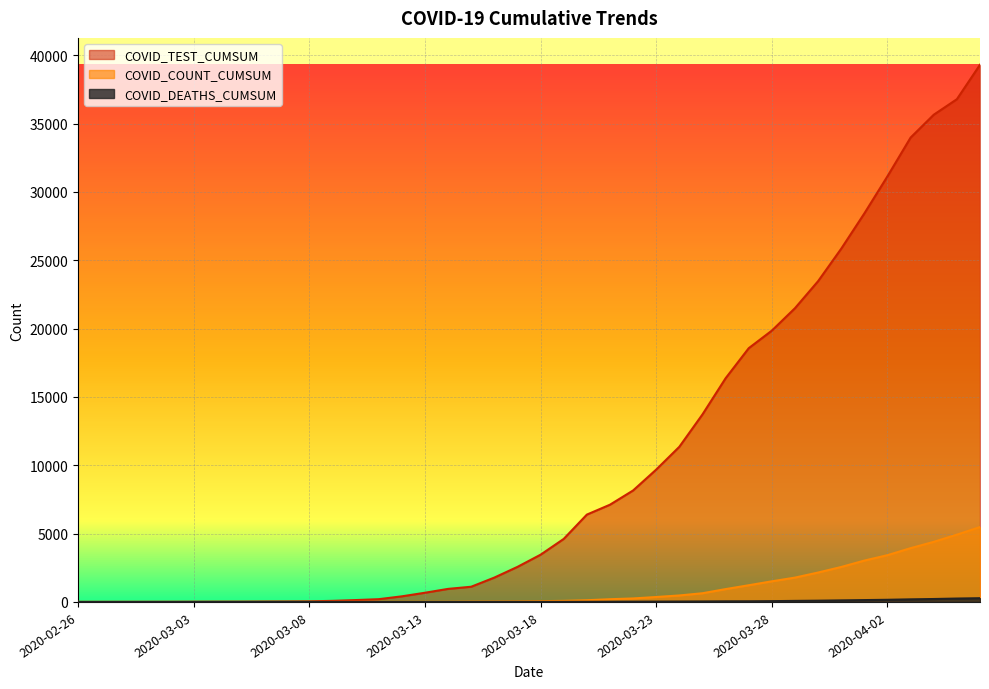

Reading left to right, what are all the values shown in this chart?

COVID_COUNT_CUMSUM: 2020-02-26=0	2020-02-27=0	2020-02-28=0	2020-02-29=0	2020-03-02=0	2020-03-03=0	2020-03-04=0	2020-03-05=0	2020-03-06=1	2020-03-07=1	2020-03-08=4	2020-03-09=5	2020-03-10=10	2020-03-11=11	2020-03-12=12	2020-03-13=15	2020-03-14=15	2020-03-15=26	2020-03-16=30	2020-03-17=39	2020-03-18=56	2020-03-19=79	2020-03-20=124	2020-03-21=199	2020-03-22=256	2020-03-23=361	2020-03-24=474	2020-03-25=636	2020-03-26=939	2020-03-27=1221	2020-03-28=1509	2020-03-29=1780	2020-03-30=2152	2020-03-31=2558	2020-04-01=3026	2020-04-02=3422	2020-04-03=3935	2020-04-04=4396	2020-04-05=4923	2020-04-06=5479
COVID_DEATHS_CUMSUM: 2020-02-26=0	2020-02-27=0	2020-02-28=0	2020-02-29=0	2020-03-02=0	2020-03-03=0	2020-03-04=0	2020-03-05=0	2020-03-06=0	2020-03-07=0	2020-03-08=0	2020-03-09=0	2020-03-10=0	2020-03-11=0	2020-03-12=0	2020-03-13=0	2020-03-14=0	2020-03-15=1	2020-03-16=2	2020-03-17=4	2020-03-18=5	2020-03-19=5	2020-03-20=9	2020-03-21=14	2020-03-22=19	2020-03-23=24	2020-03-24=29	2020-03-25=35	2020-03-26=44	2020-03-27=47	2020-03-28=58	2020-03-29=76	2020-03-30=91	2020-03-31=113	2020-04-01=135	2020-04-02=157	2020-04-03=189	2020-04-04=214	2020-04-05=248	2020-04-06=273
COVID_TEST_CUMSUM: 2020-02-26=1	2020-02-27=2	2020-02-28=4	2020-02-29=6	2020-03-02=8	2020-03-03=13	2020-03-04=18	2020-03-05=20	2020-03-06=29	2020-03-07=35	2020-03-08=44	2020-03-09=79	2020-03-10=136	2020-03-11=201	2020-03-12=409	2020-03-13=672	2020-03-14=954	2020-03-15=1112	2020-03-16=1781	2020-03-17=2564	2020-03-18=3455	2020-03-19=4610	2020-03-20=6388	2020-03-21=7113	2020-03-22=8154	2020-03-23=9683	2020-03-24=11351	2020-03-25=13719	2020-03-26=16363	2020-03-27=18563	2020-03-28=19850	2020-03-29=21490	2020-03-30=23468	2020-03-31=25844	2020-04-01=28425	2020-04-02=31142	2020-04-03=33973	2020-04-04=35643	2020-04-05=36779	2020-04-06=39299